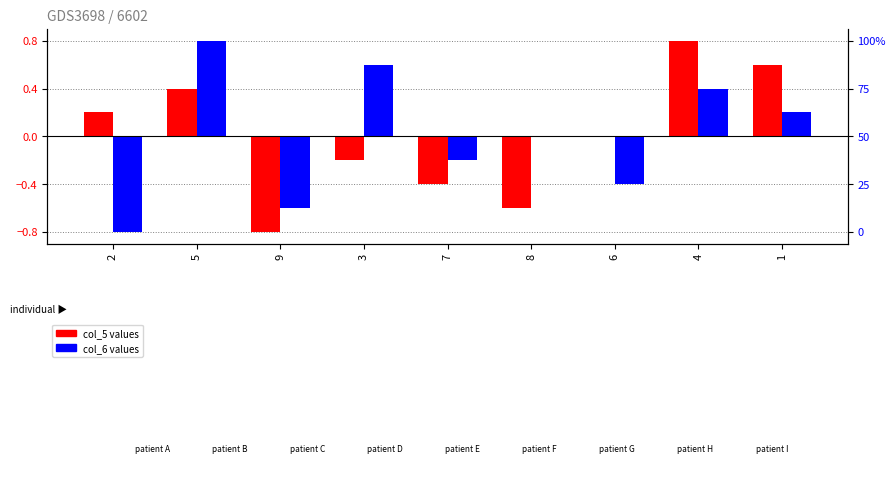

Is it true that col_6 equals 0.6 at 3?

True